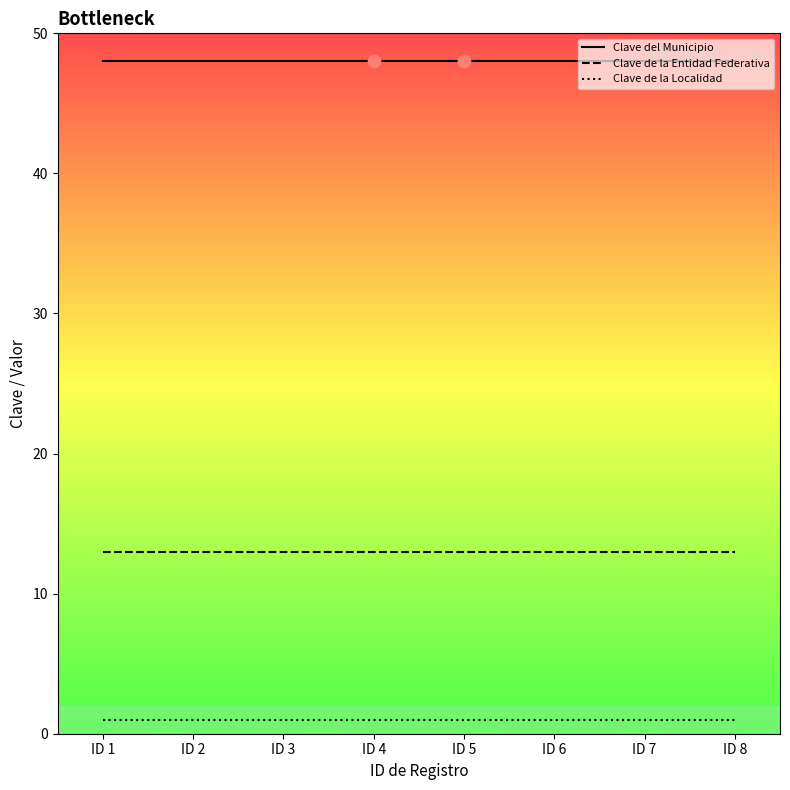

What is the spread (max minus min) of values at ID 7?

47